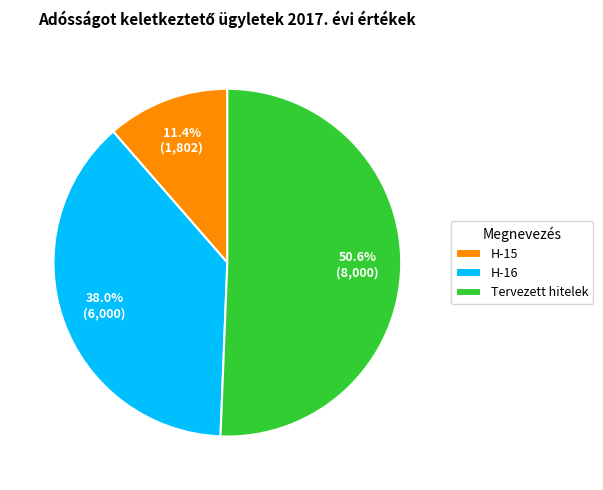

Between H-15 and Tervezett hitelek, which is larger?

Tervezett hitelek